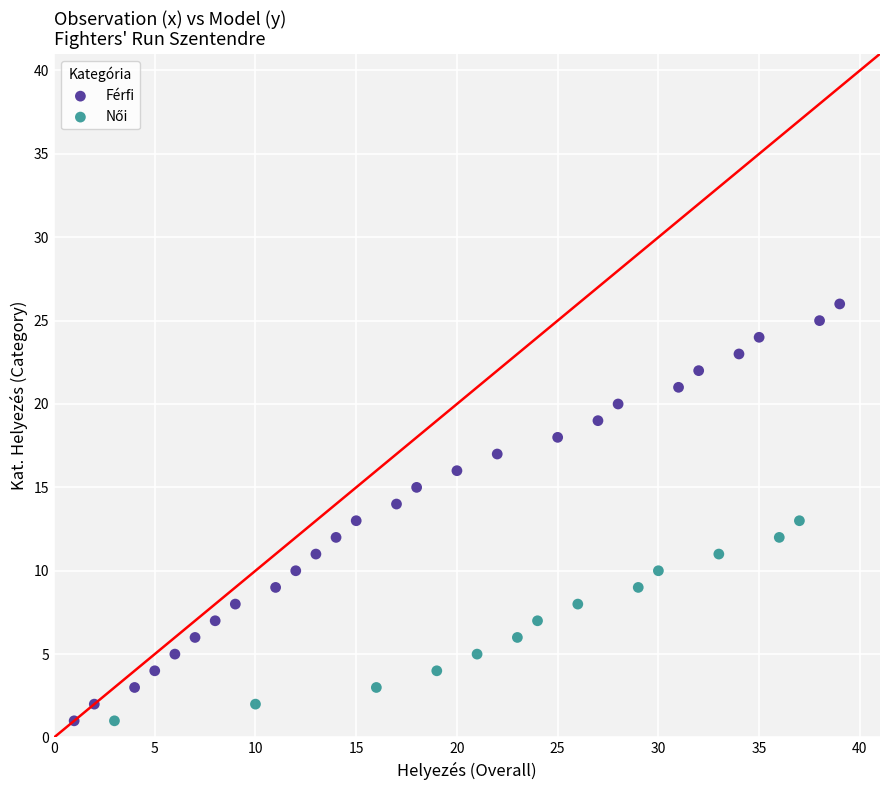

Which series has the widest spread of Y values?

Férfi